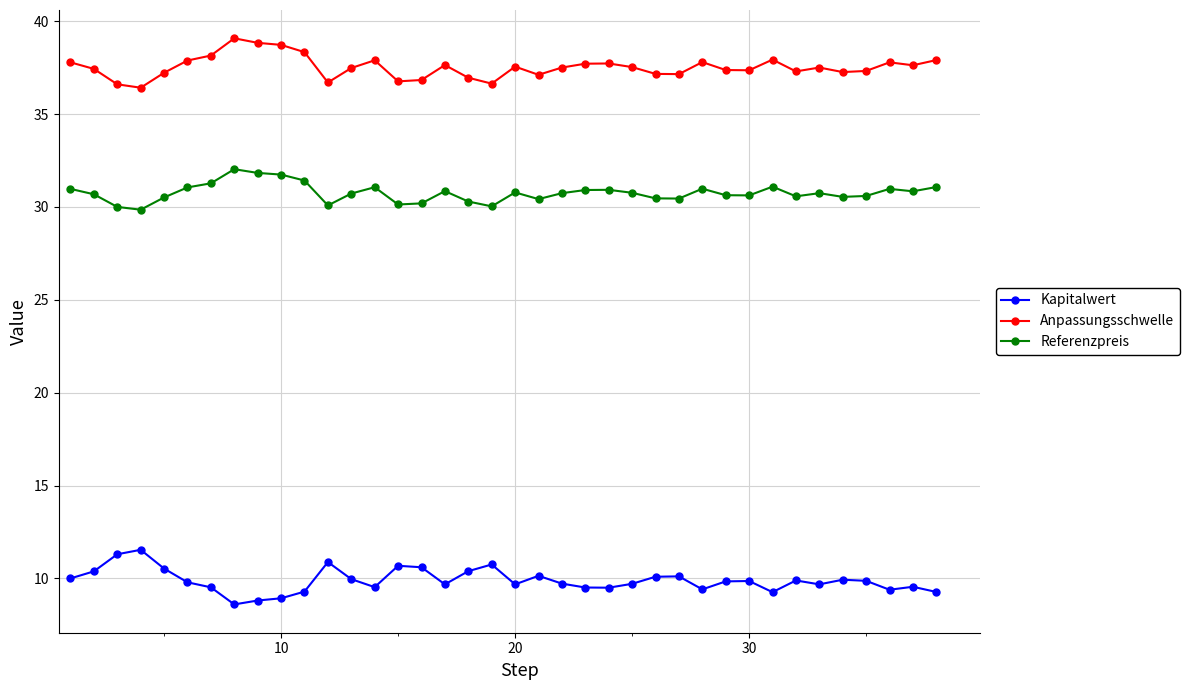

What is the difference between the maximum and minimum values in the Kapitalwert series?

2.9